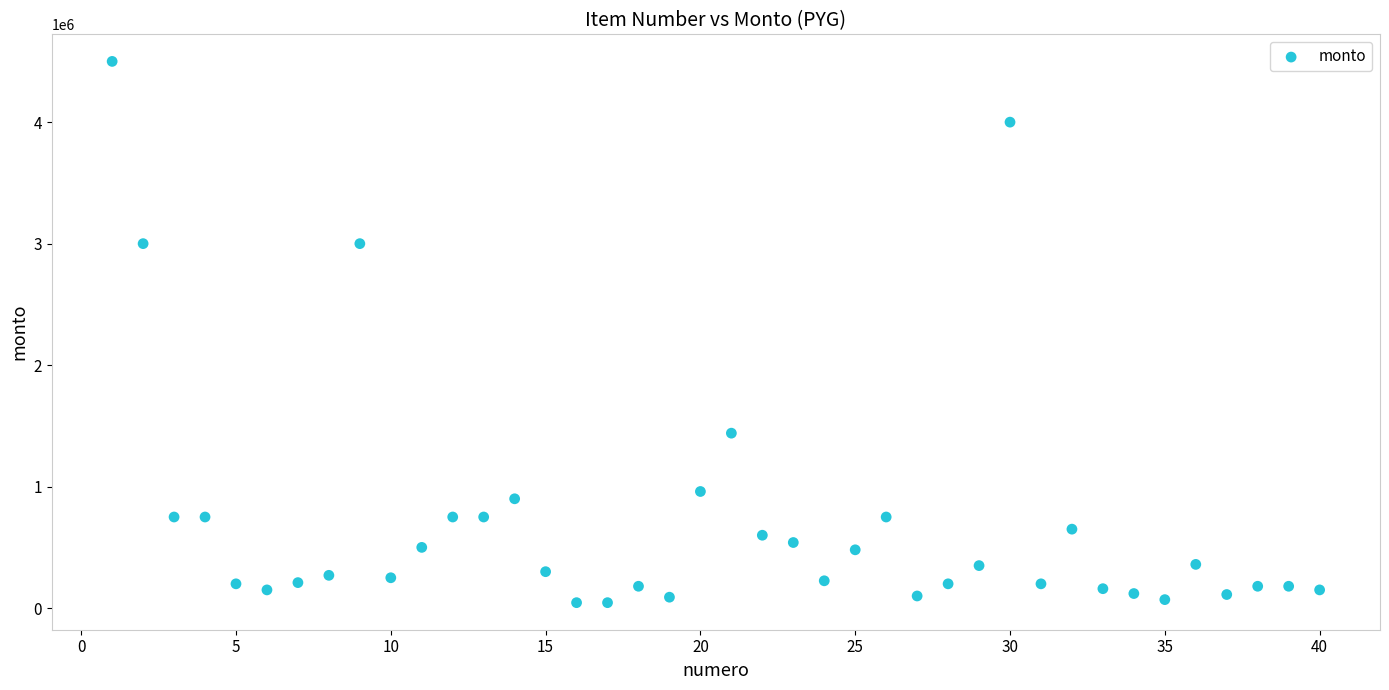

What is the range of Y values (max minus min)?

4455000